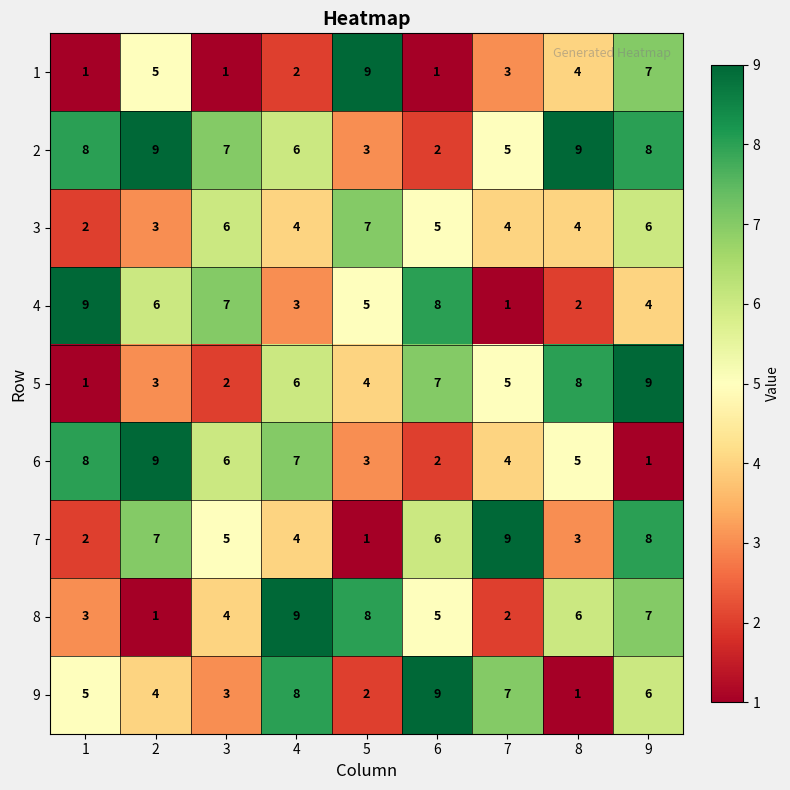

Which series changed the most between 2 and 4?

8